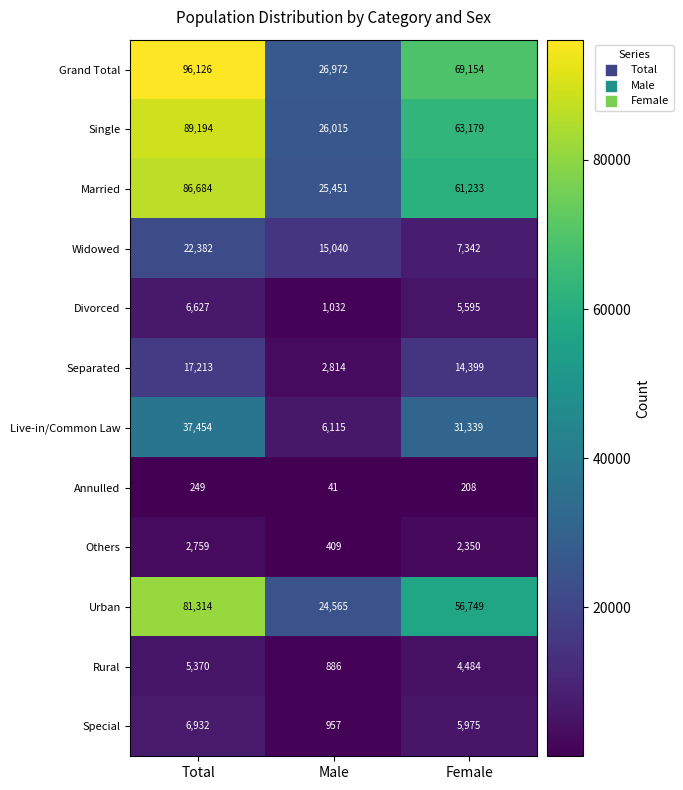

What is the sum of all Divorced values?

13254